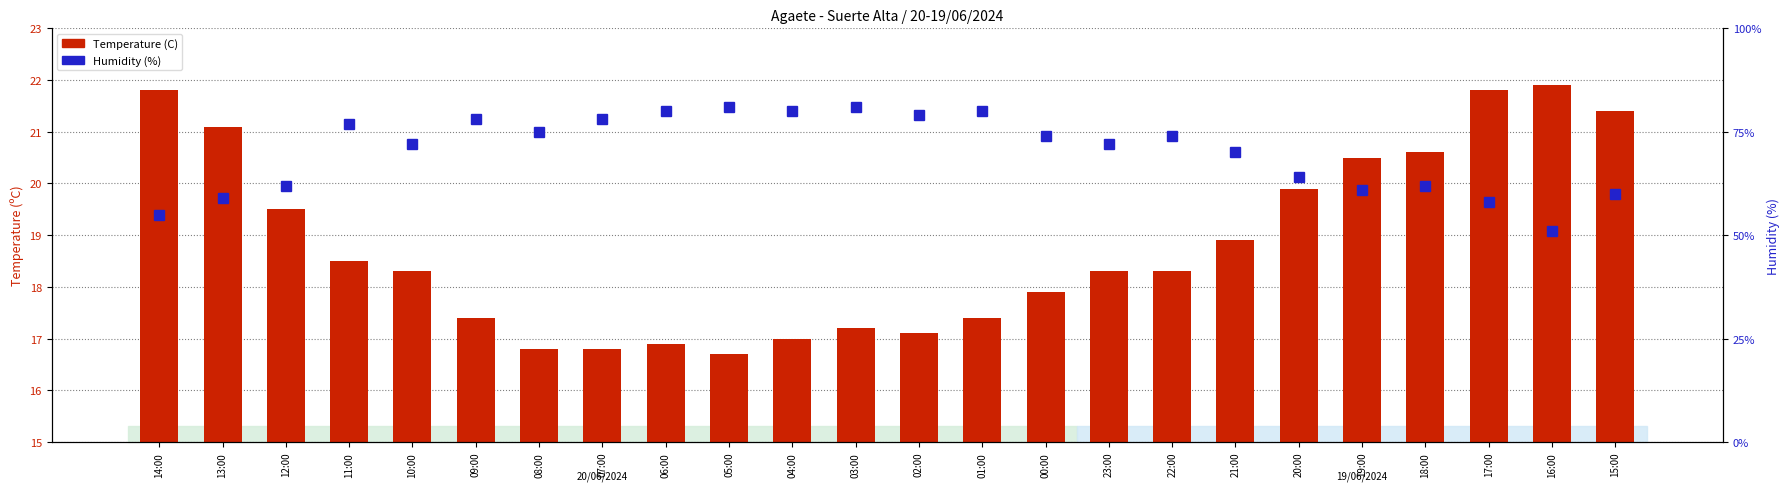

List the series in order of their peak value, highest first.

Humidity (%), Temperature (C)